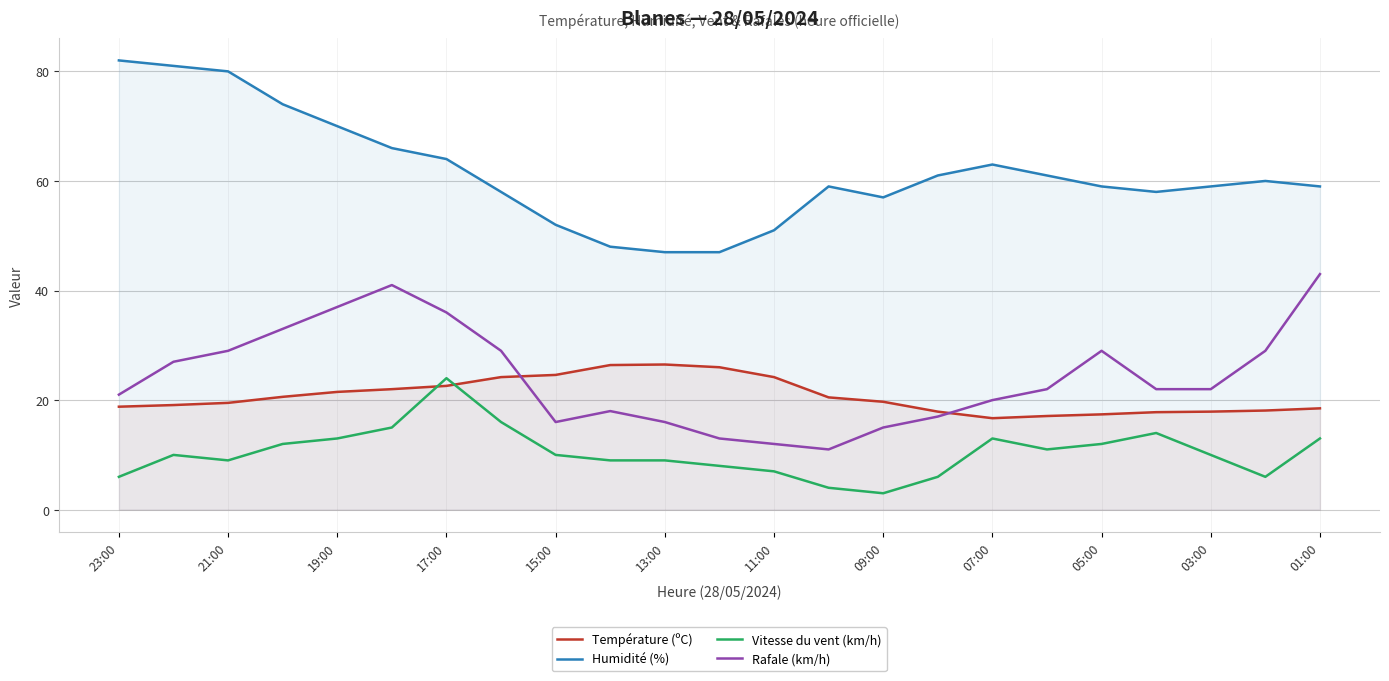

How many intersections are there between Rafale (km/h) and Température (ºC)?

2